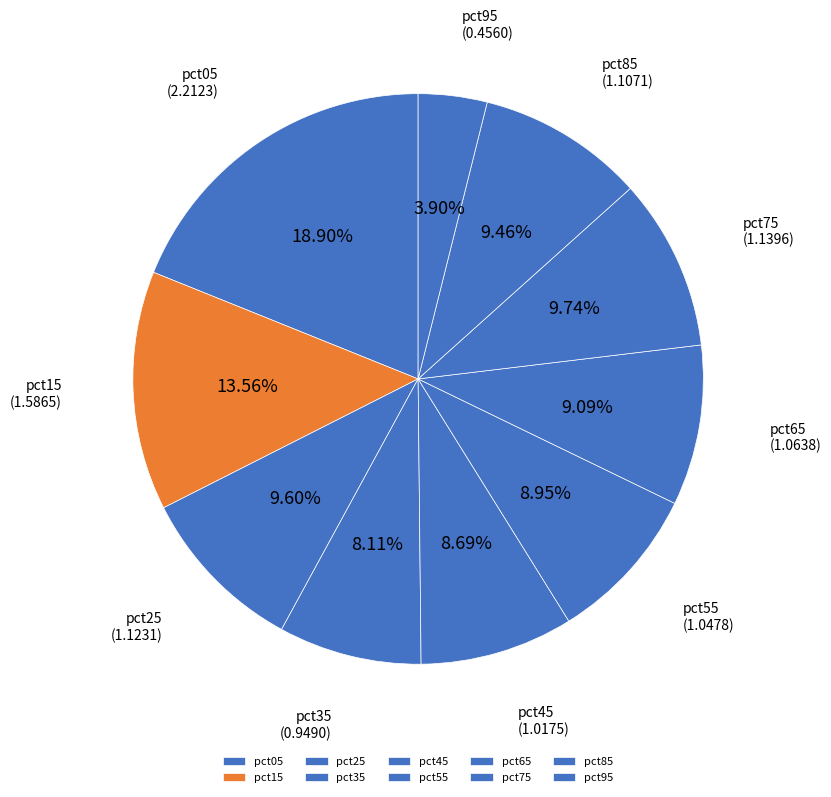

Which has a higher value, pct85 or pct55?

pct85